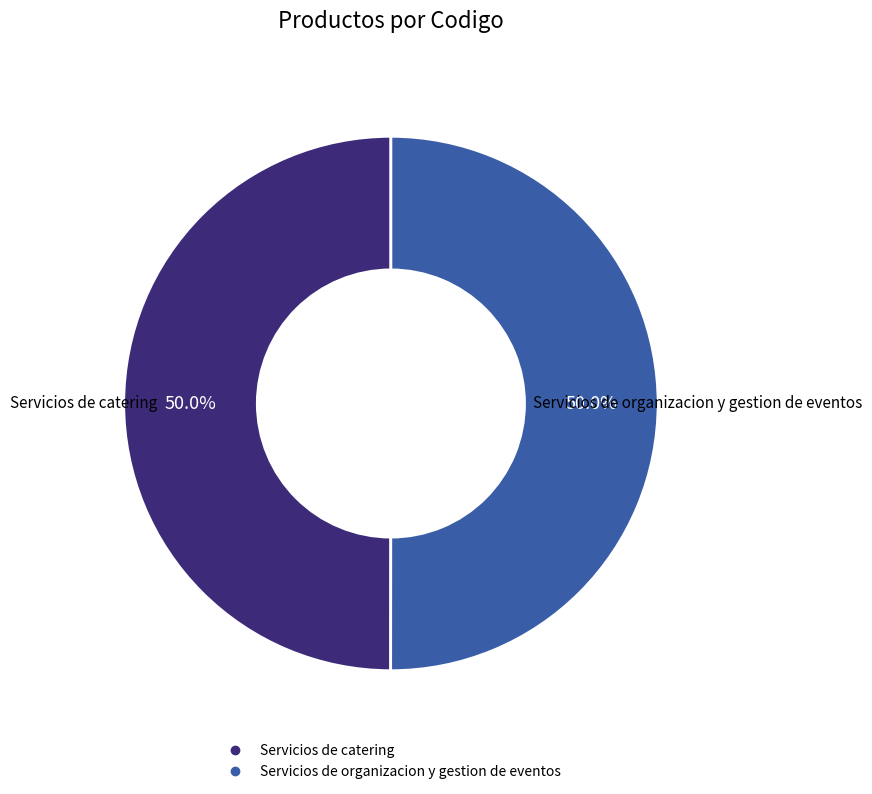

How many slices are in this pie chart?

2